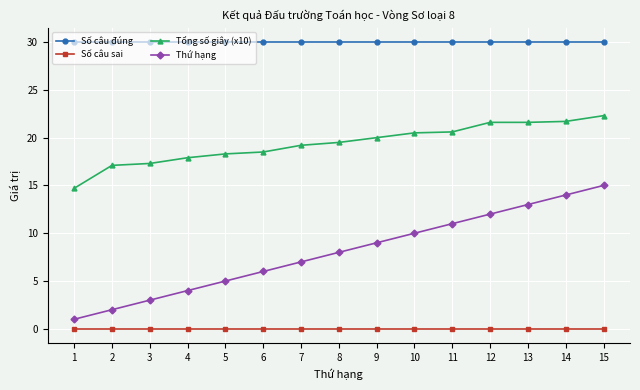

How many lines are shown in the chart?

4